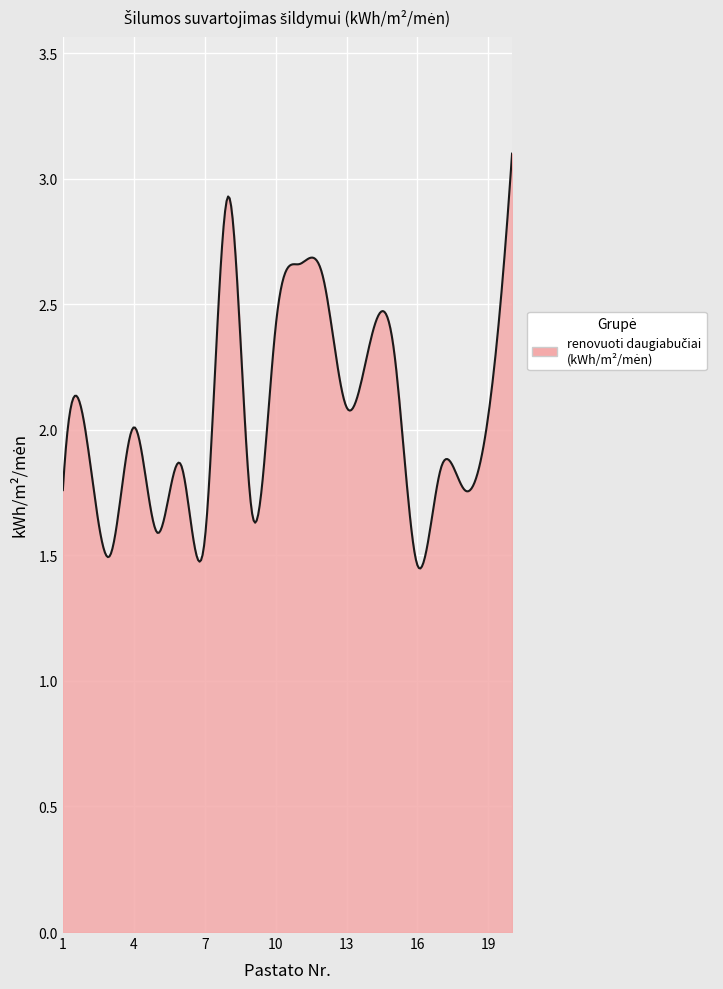

What is the maximum value shown in the chart?

3.1